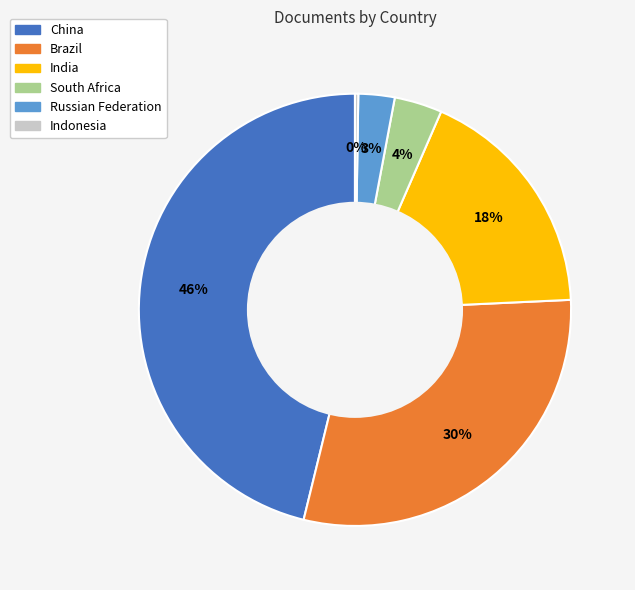

Which has a higher value, India or China?

China